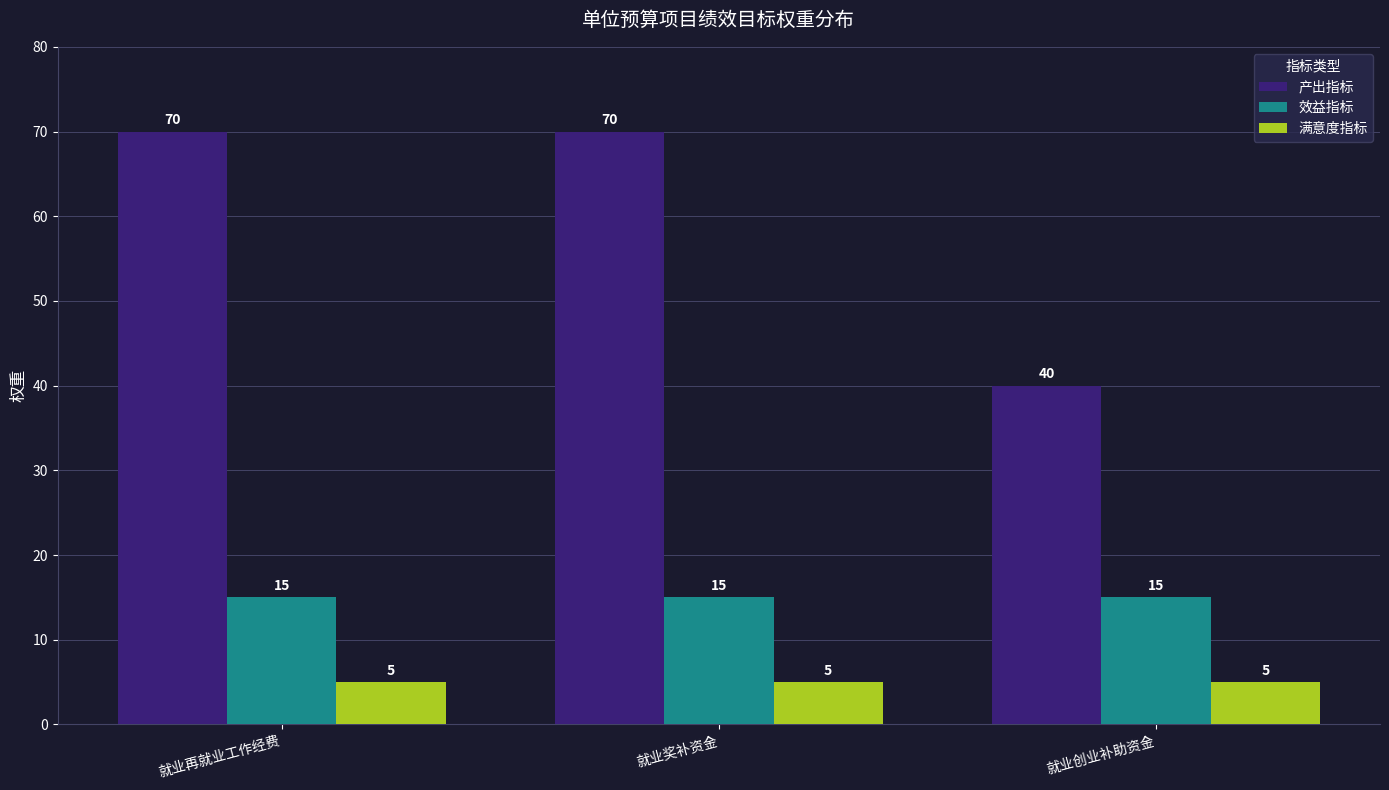

What is the label of the 3rd bar from the right?

就业再就业工作经费